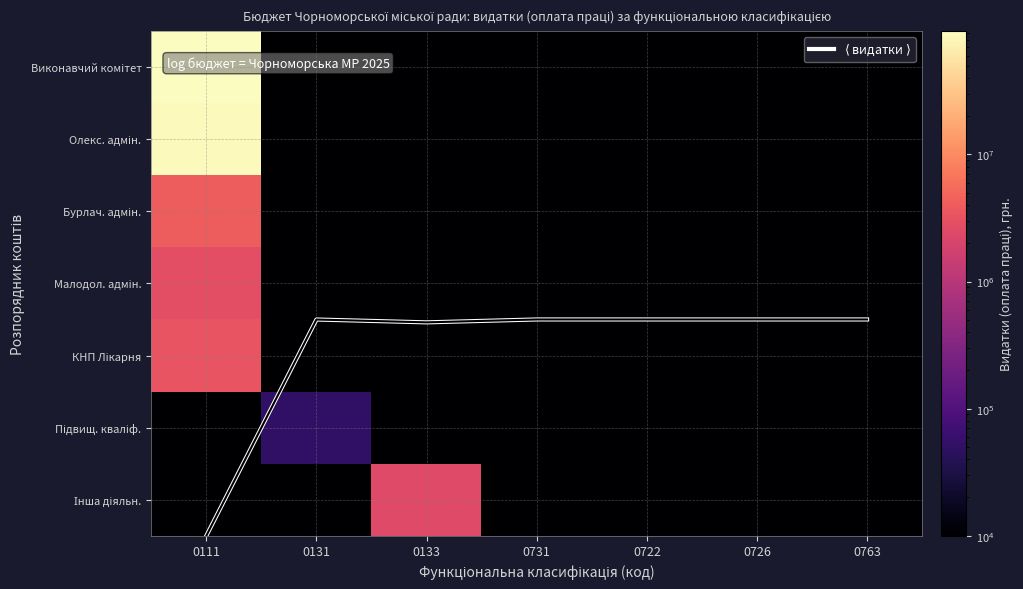

What is the maximum value for Малодол. адмін.?

2910600.0